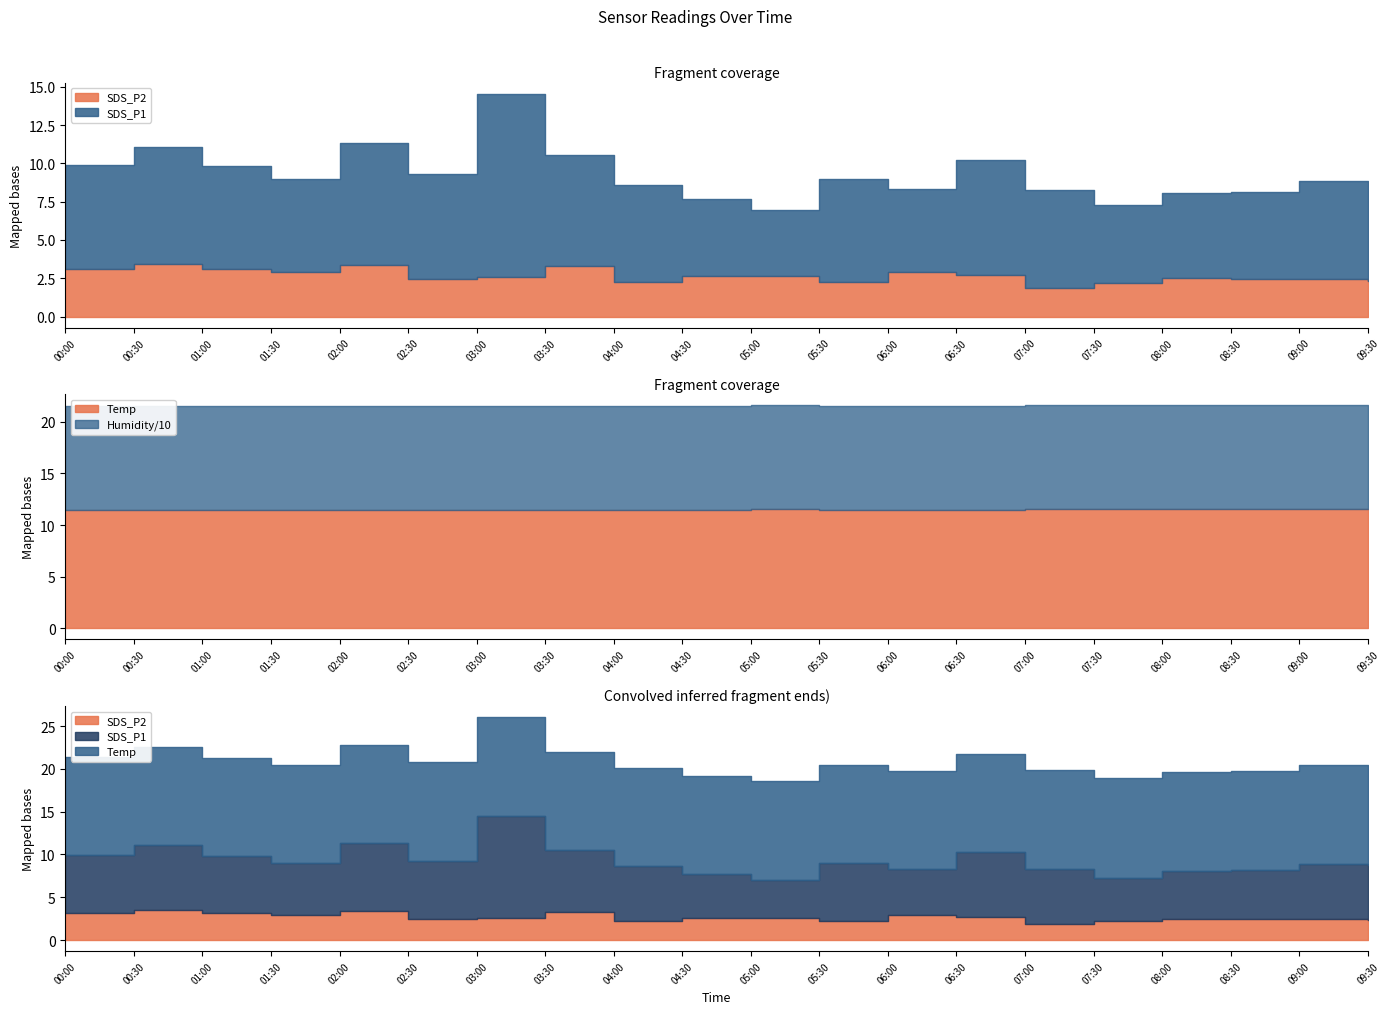

What position from the left is 09:30?

20